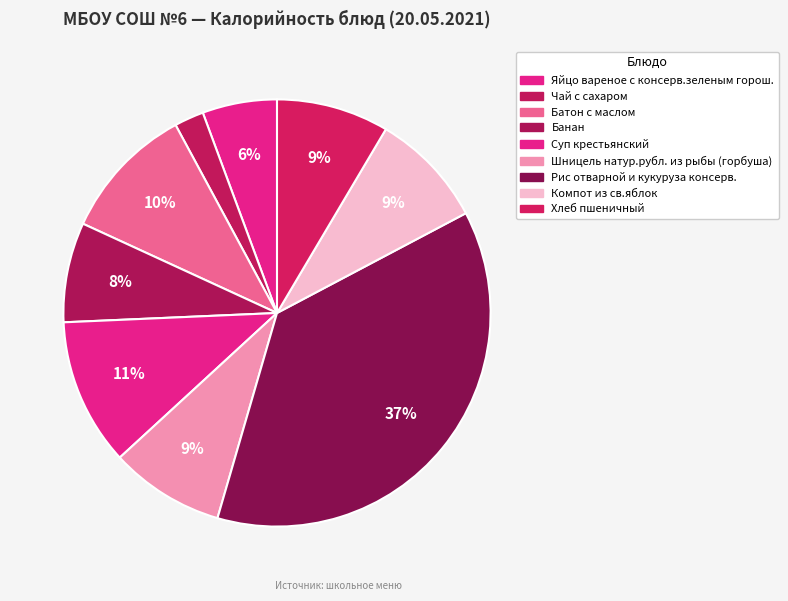

How much of the chart is everything except Рис отварной и кукуруза консерв.?

62.8%